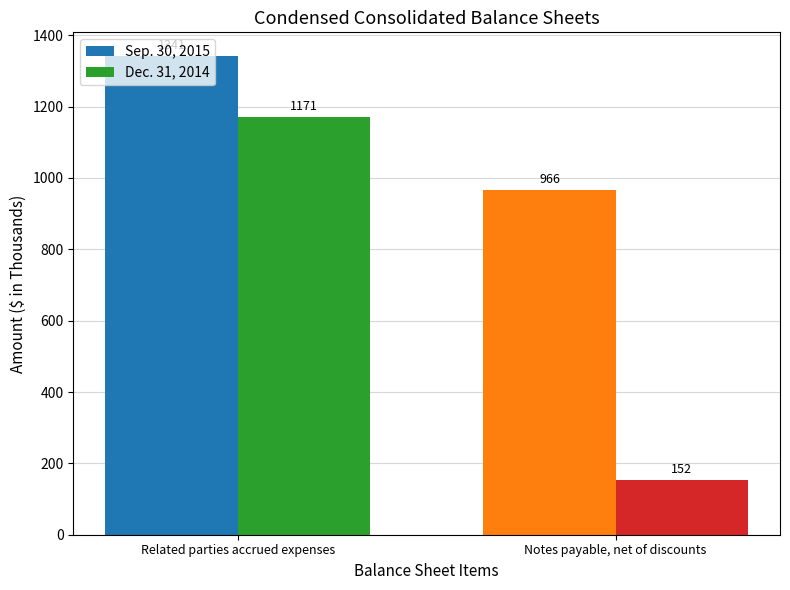

Reading left to right, transcribe all the data shown in this chart.

Sep. 30, 2015: 1341	966
Dec. 31, 2014: 1171	152